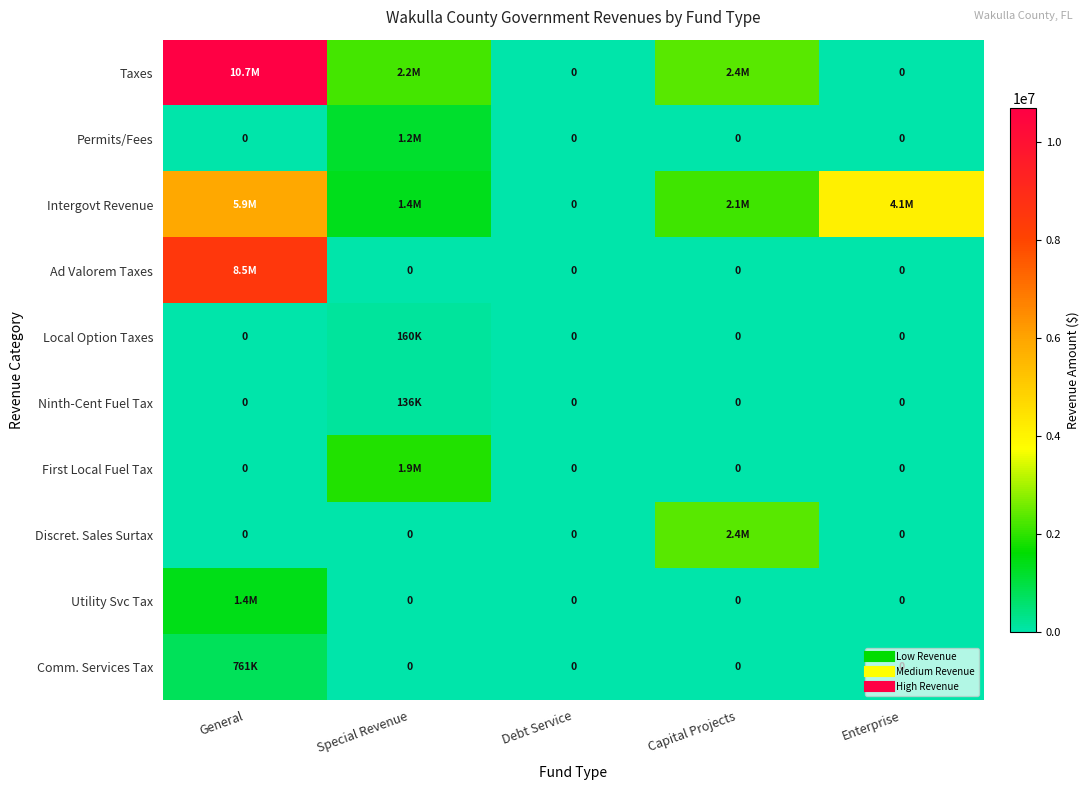

At which category is the sum across all series the highest?

General